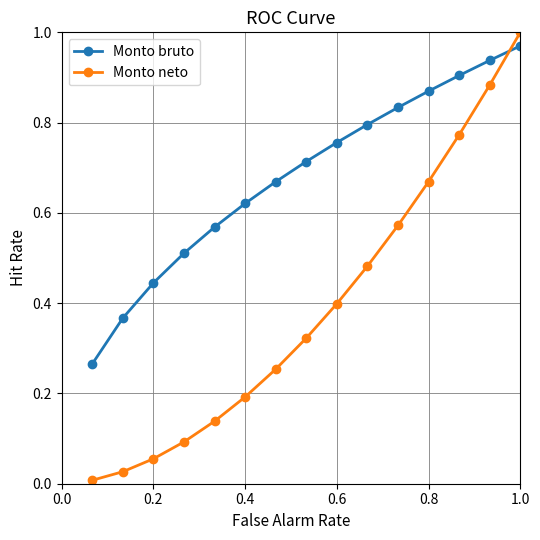

Which series has the largest range (max minus min)?

Monto neto